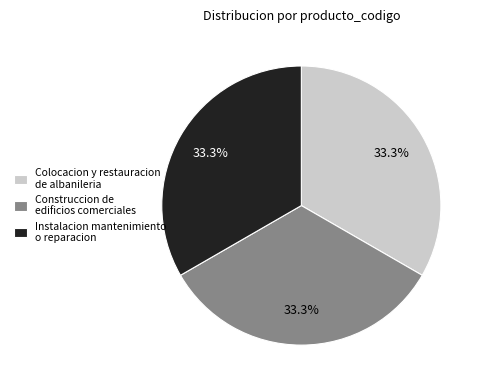

What is the ratio of the value at Instalacion mantenimiento o reparacion to the value at Construccion de edificios comerciales?

1.0